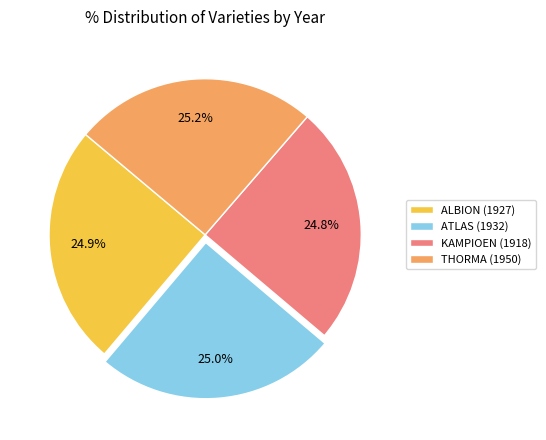

Is there any slice that represents more than half of the pie?

No